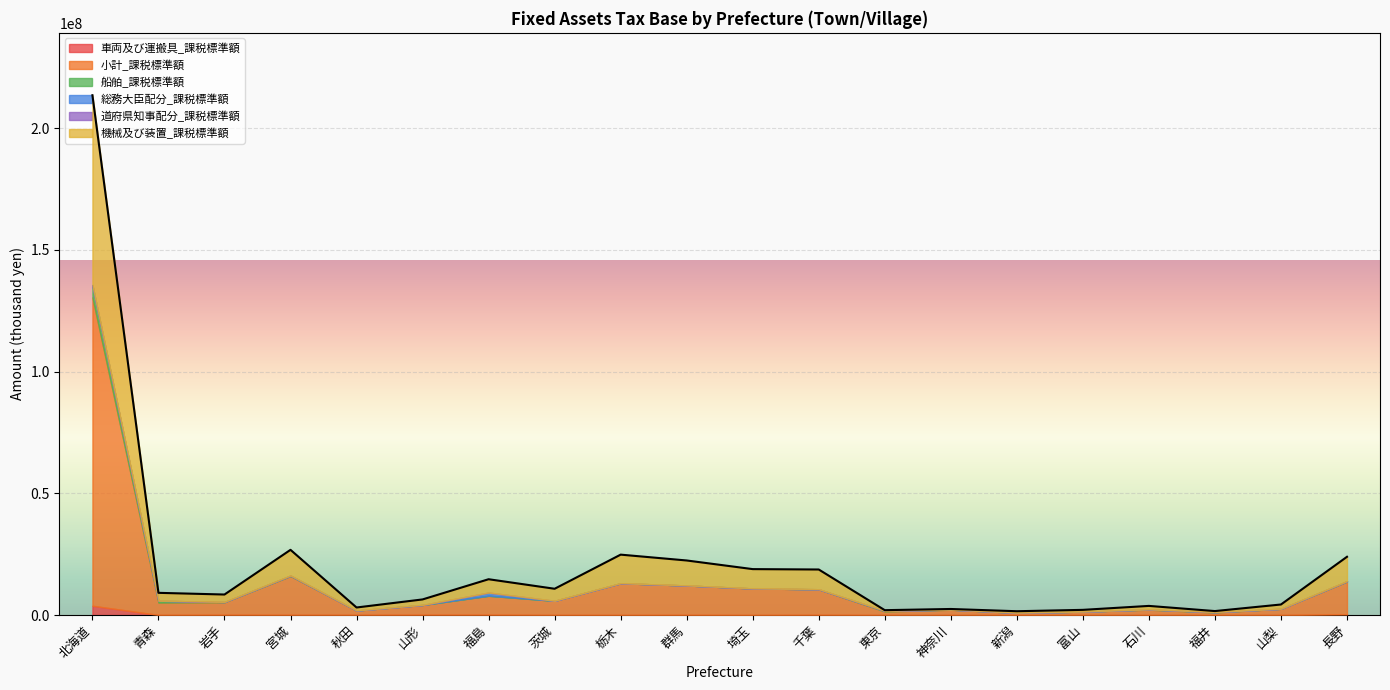

Is the value of 船舶_課税標準額 at 千葉 greater than the value of 車両及び運搬具_課税標準額 at 青森?

Yes